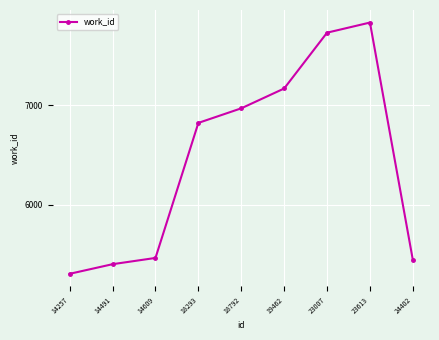

The chart shows a value of 5442 at 24402. True or false?

True